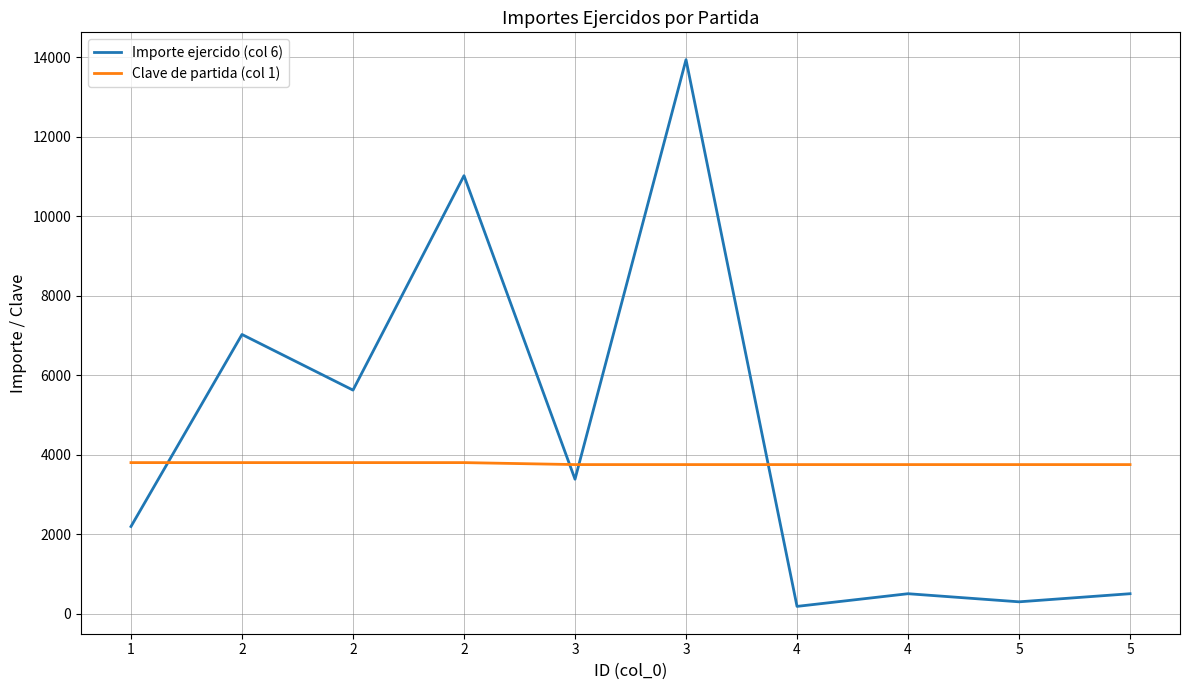

True or false: Clave de partida (col 1) and Importe ejercido (col 6) cross at least once.

True